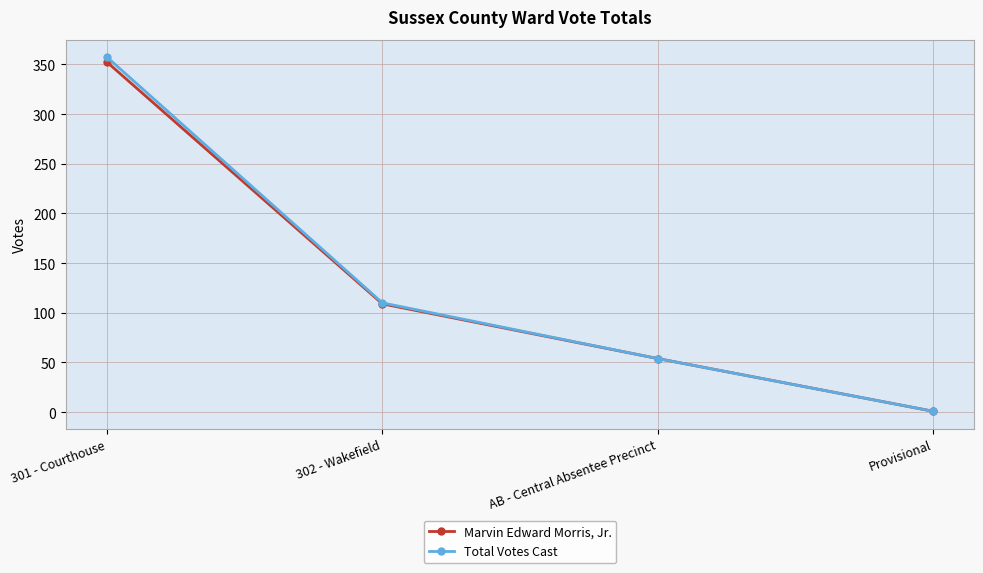

True or false: Total Votes Cast has more than 0 points higher than both neighbors.

False